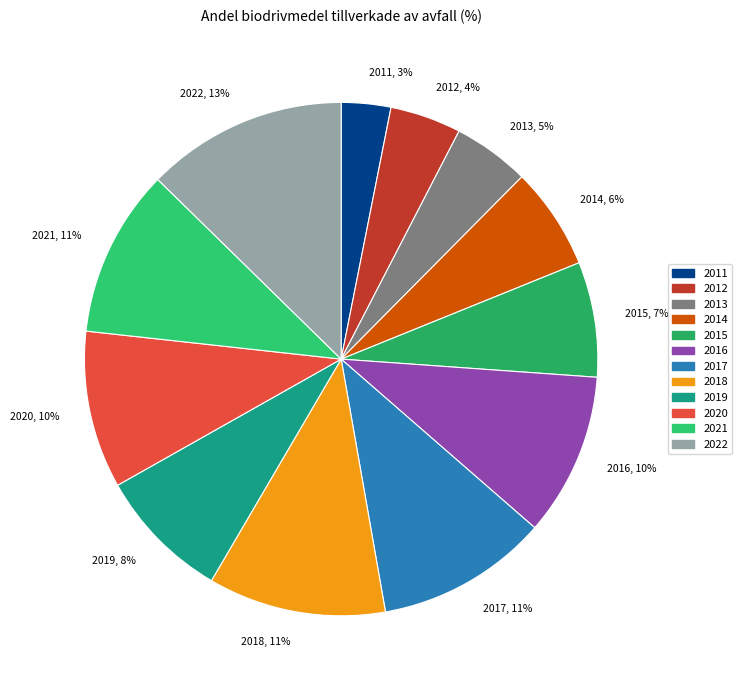

Combined, do 2015 and 2017 account for over 50%?

No